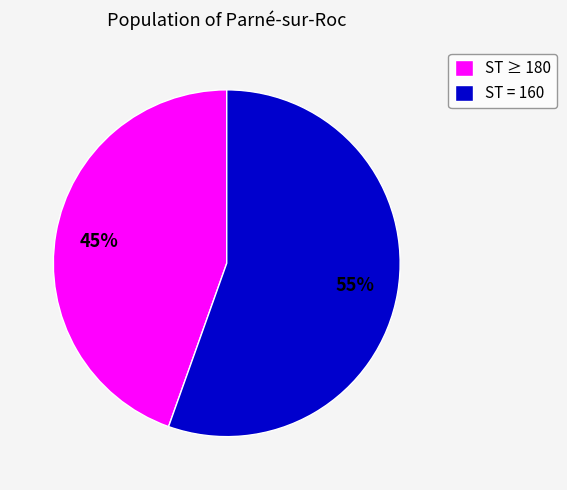

Is it true that ST ≥ 180 is 36% of the pie?

False